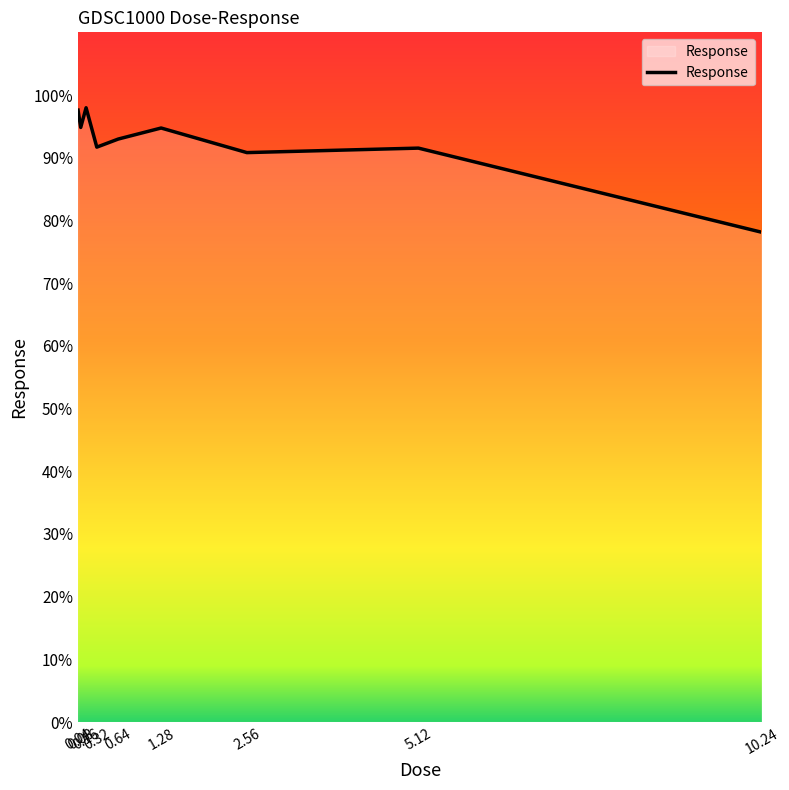

What is the smallest value displayed?

78.1